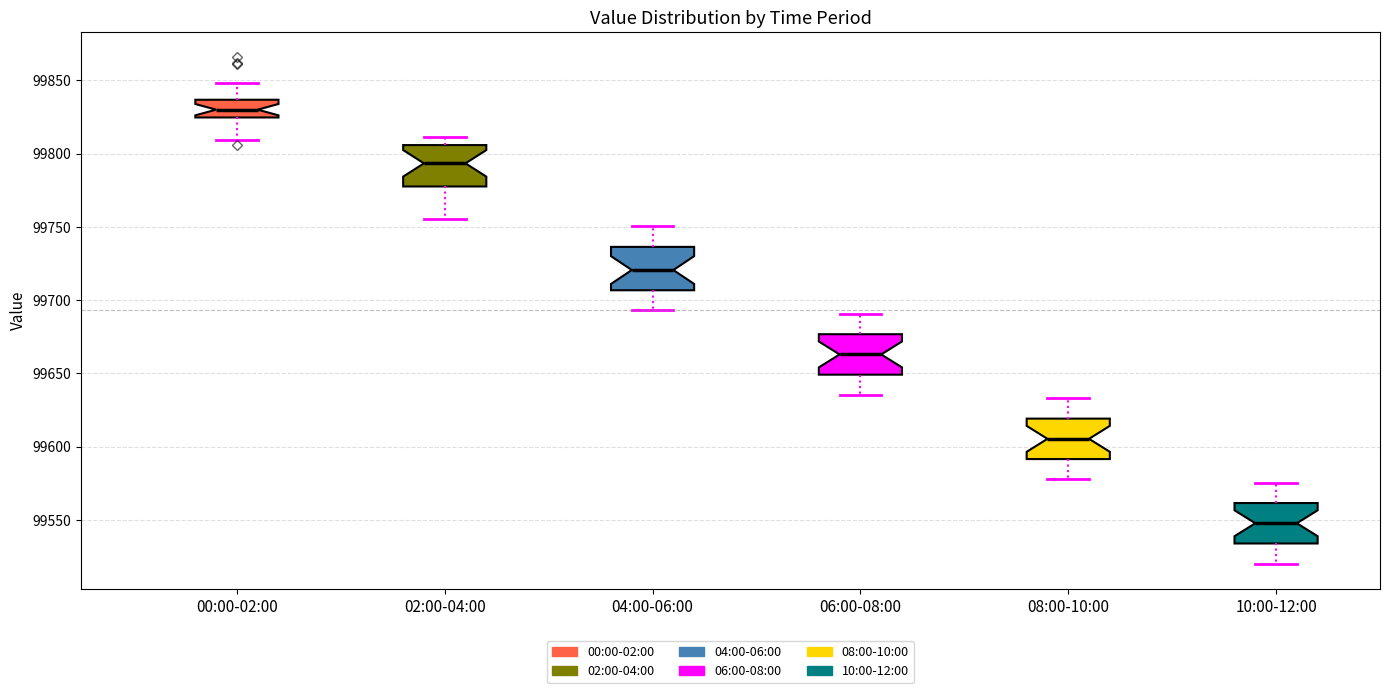

Reading left to right, transcribe this box plot: for each box, give where its median line is, the range the box spans, and where its two whiskers end, as read against the y-axis. The values are not printed on the chart, so give them approximately, as read against the axis.

00:00-02:00: median 99830, box 99825 to 99835, whiskers 99810 to 99850
02:00-04:00: median 99795, box 99780 to 99805, whiskers 99755 to 99810
04:00-06:00: median 99720, box 99705 to 99735, whiskers 99695 to 99750
06:00-08:00: median 99665, box 99650 to 99675, whiskers 99635 to 99690
08:00-10:00: median 99605, box 99590 to 99620, whiskers 99580 to 99635
10:00-12:00: median 99550, box 99535 to 99560, whiskers 99520 to 99575